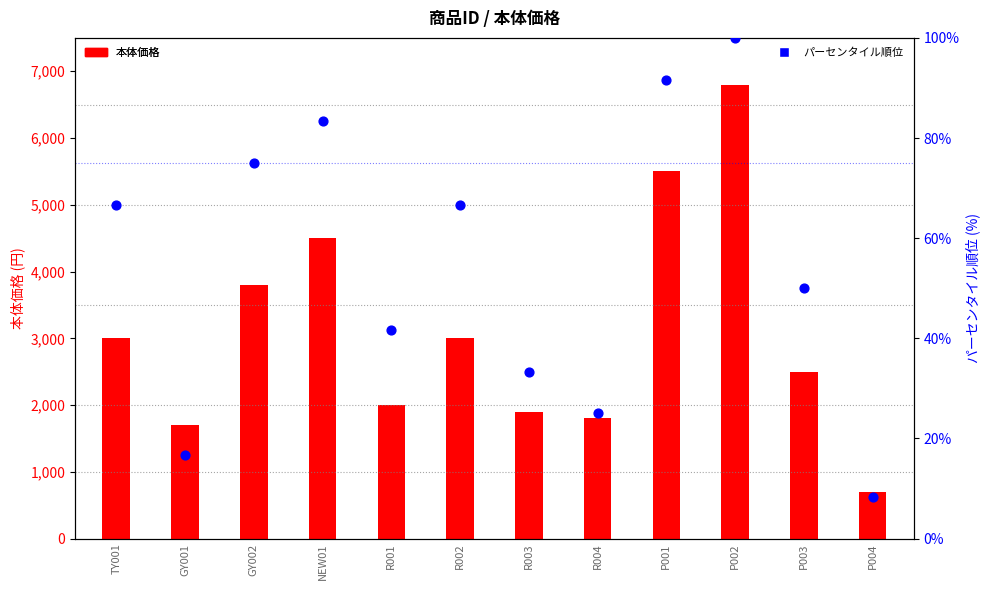

At which category is the sum across all series the highest?

P002